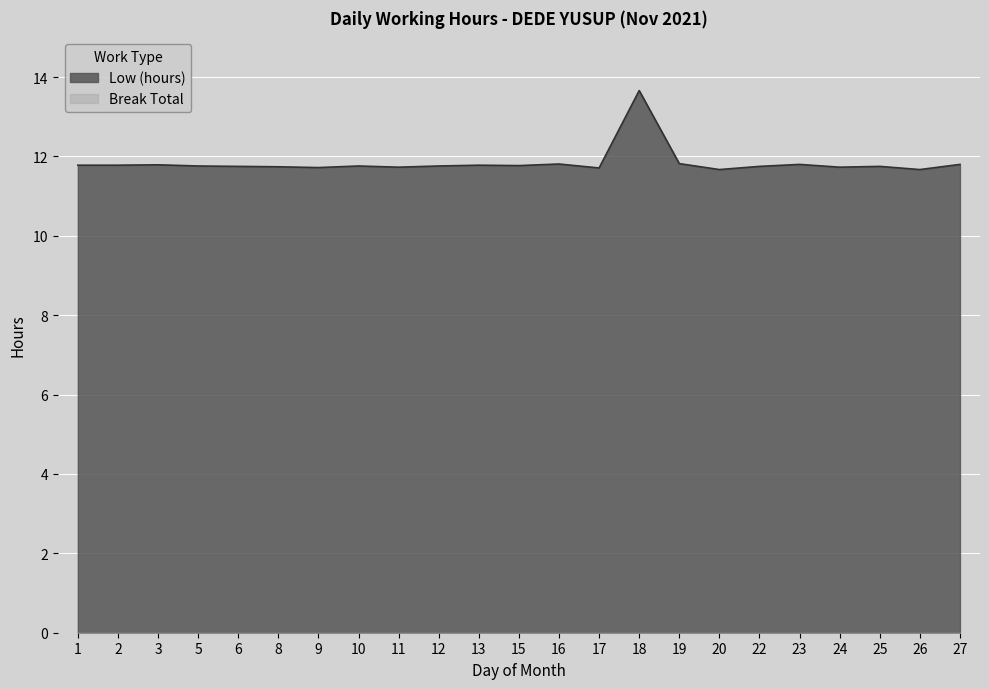

Which series has the largest total across all categories?

Low (hours)